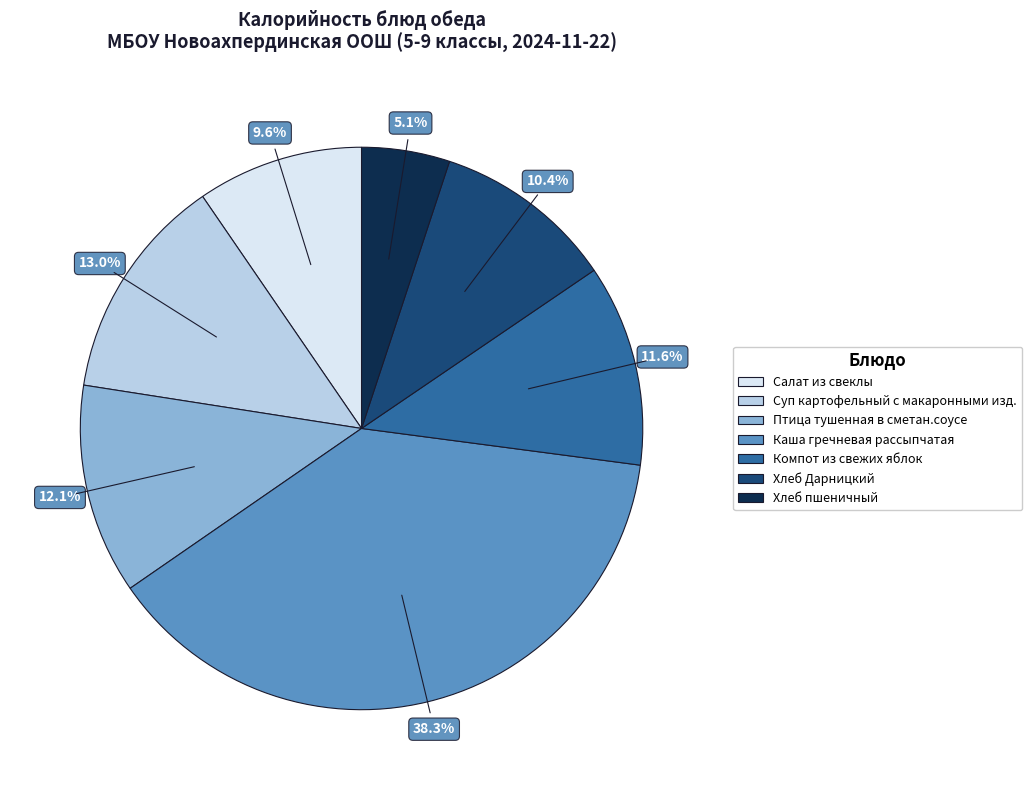

Is it true that Птица тушенная в сметан.соусе is 12% of the pie?

True